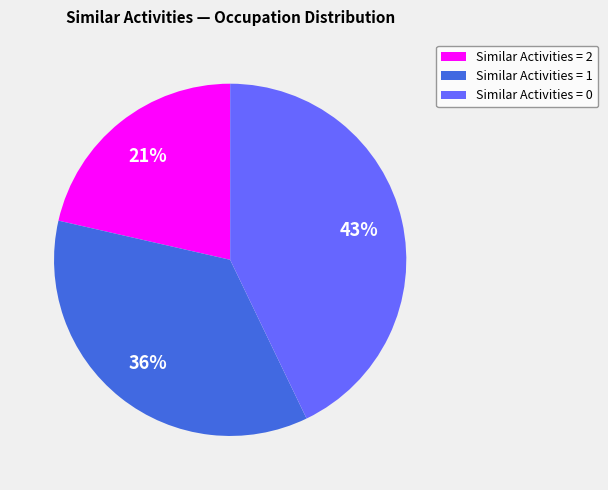

To the nearest percent, what is the combined percentage of Similar Activities = 0 and Similar Activities = 2?

64%